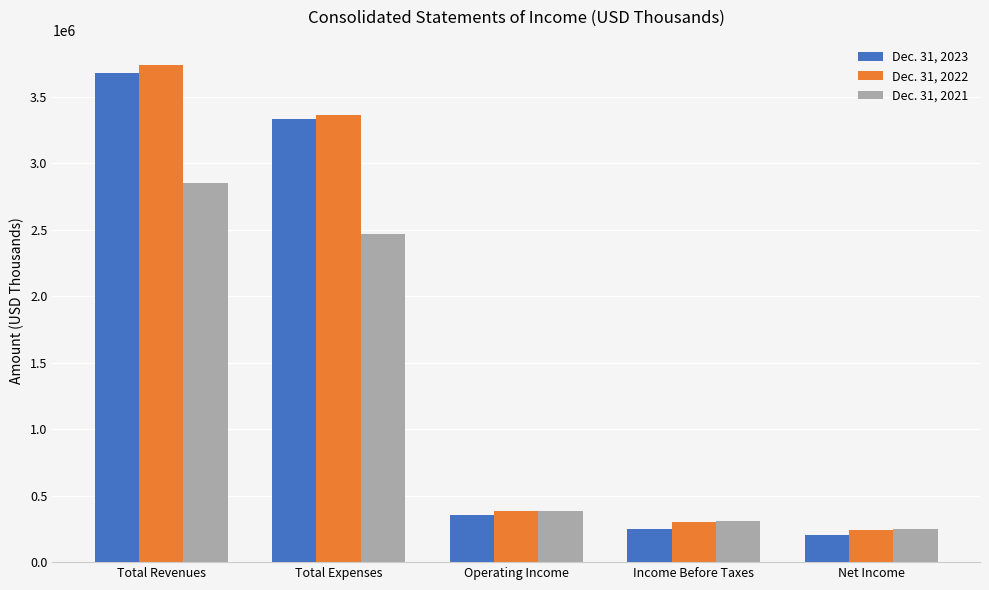

What is the sum of the Dec. 31, 2023 values at Operating Income and Income Before Taxes?

598305